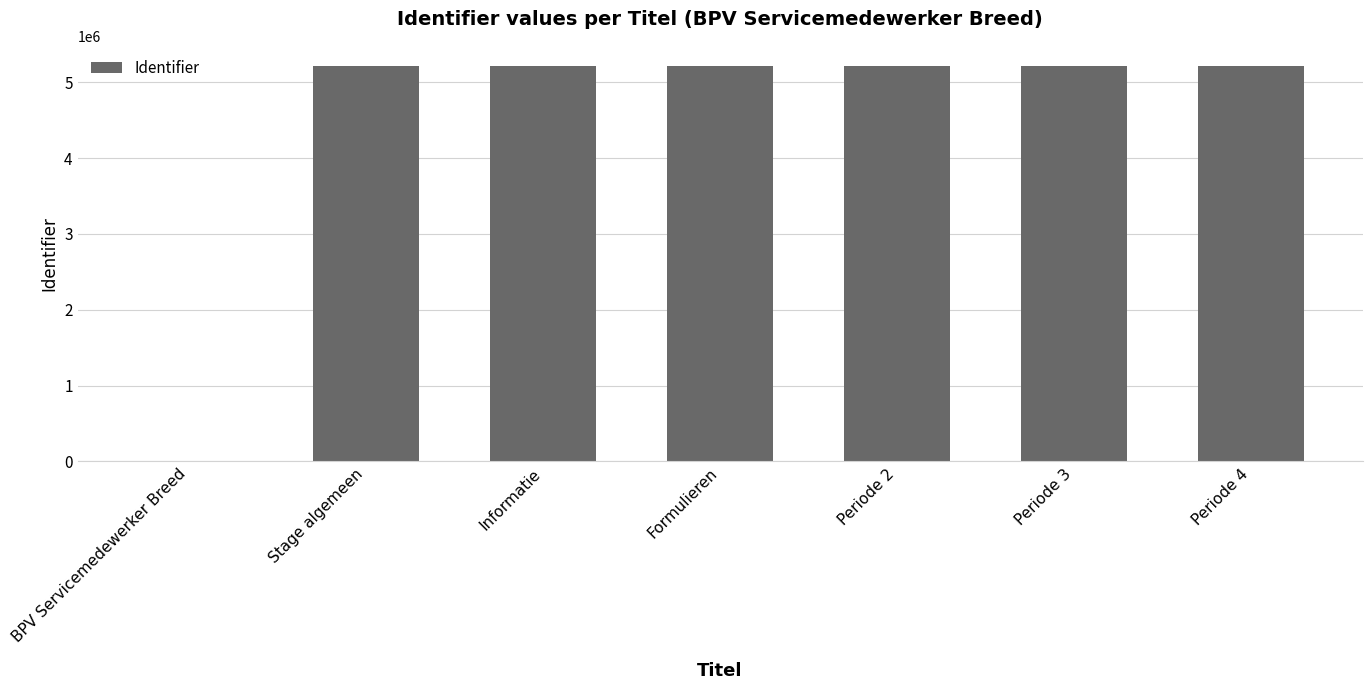

What is the sum of all values?

31311259